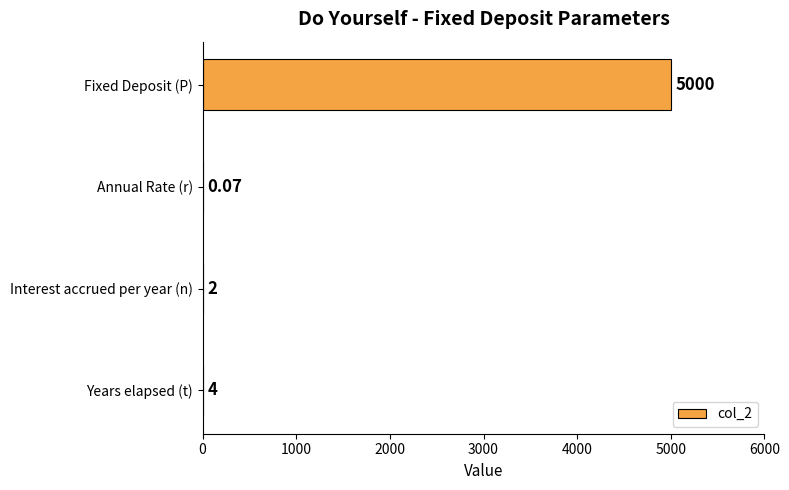

Where is the data nearest to the value 2500?

Years elapsed (t)